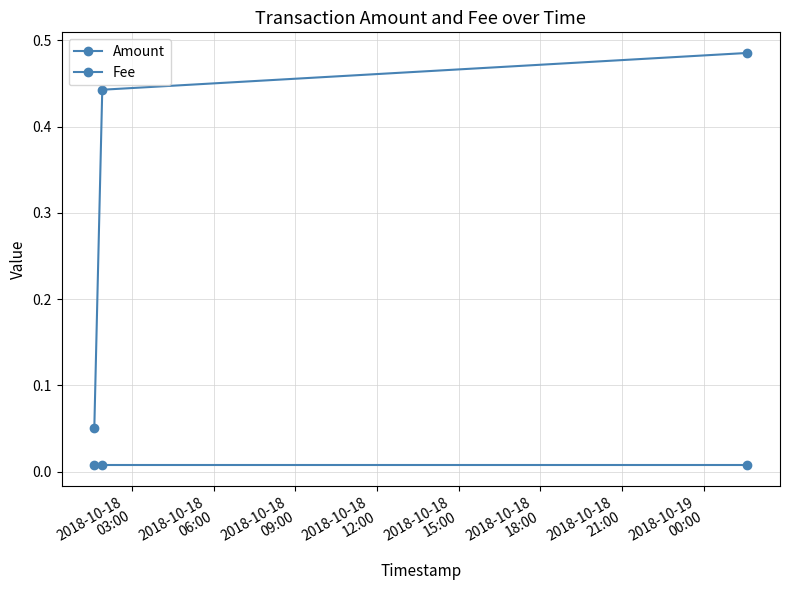

Count the number of data series in this chart.

2